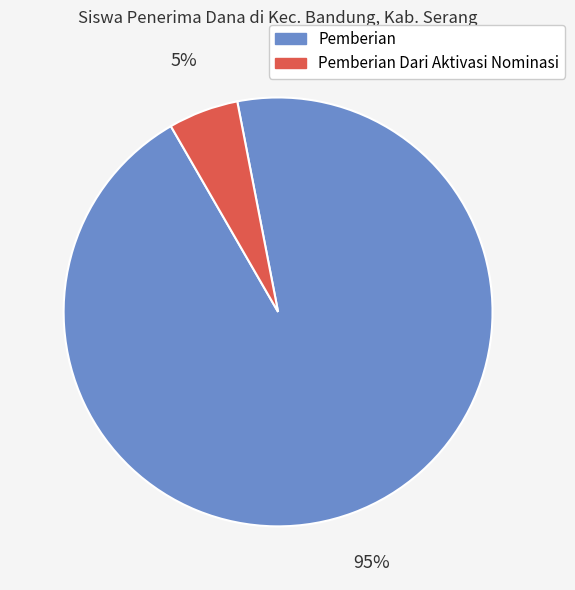

Which has a higher value, Pemberian Dari Aktivasi Nominasi or Pemberian?

Pemberian